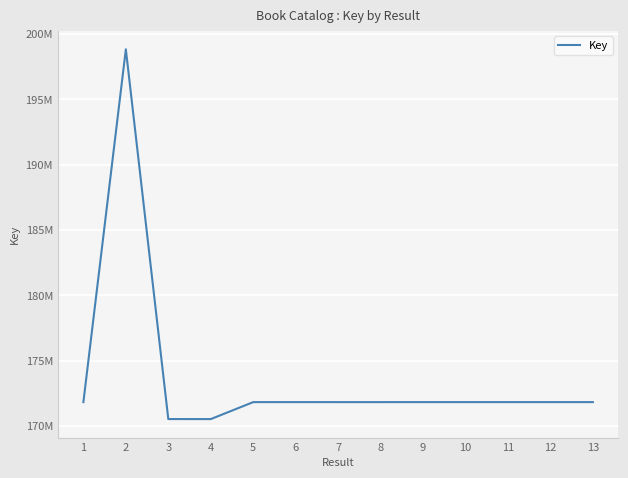

Does the chart display data point markers on the line(s)?

No